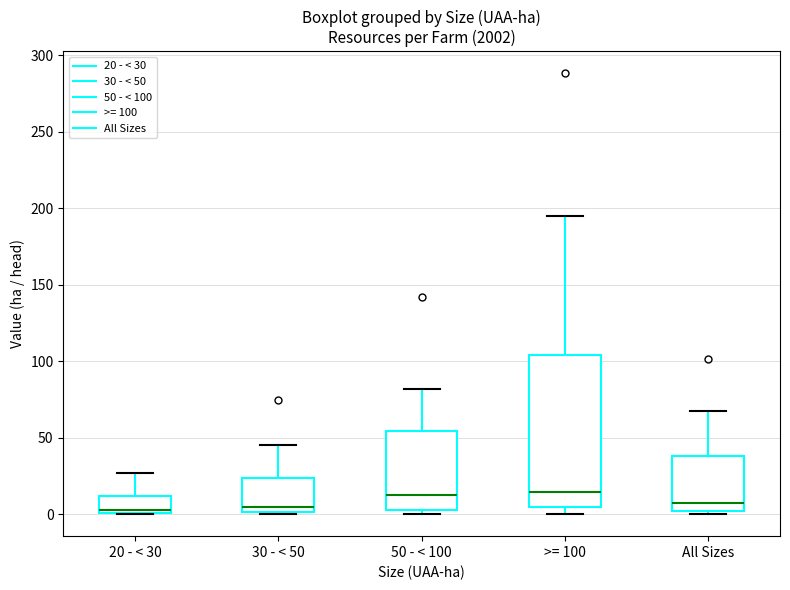

Which box is the tallest, from its lower edge to its upper edge?

>= 100